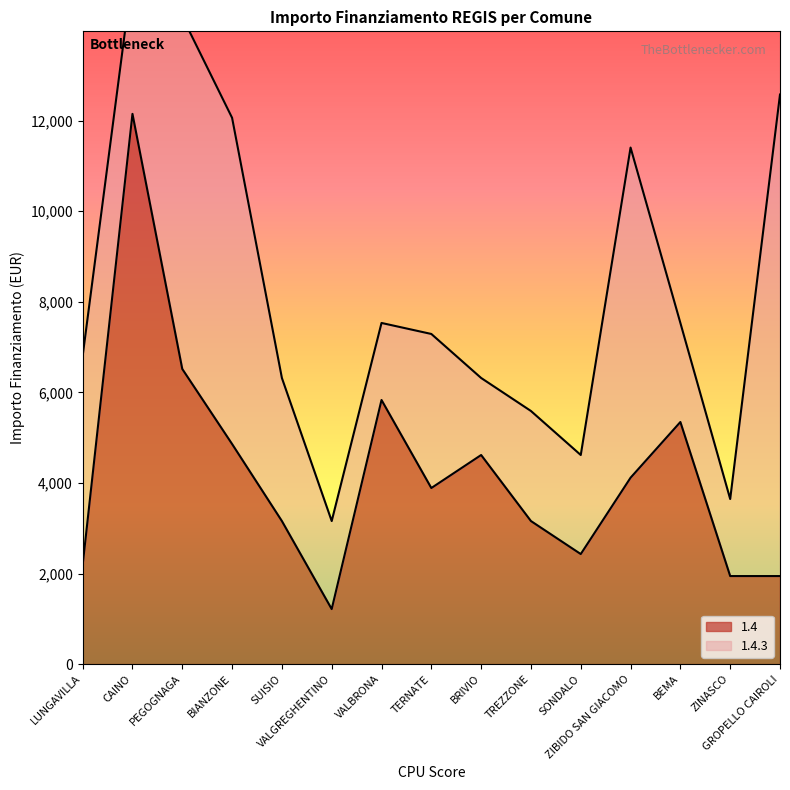

Rank the categories by value from highest to lowest.

CAINO, PEGOGNAGA, VALBRONA, BEMA, BIANZONE, BRIVIO, ZIBIDO SAN GIACOMO, TERNATE, SUISIO, TREZZONE, SONDALO, LUNGAVILLA, ZINASCO, GROPELLO CAIROLI, VALGREGHENTINO